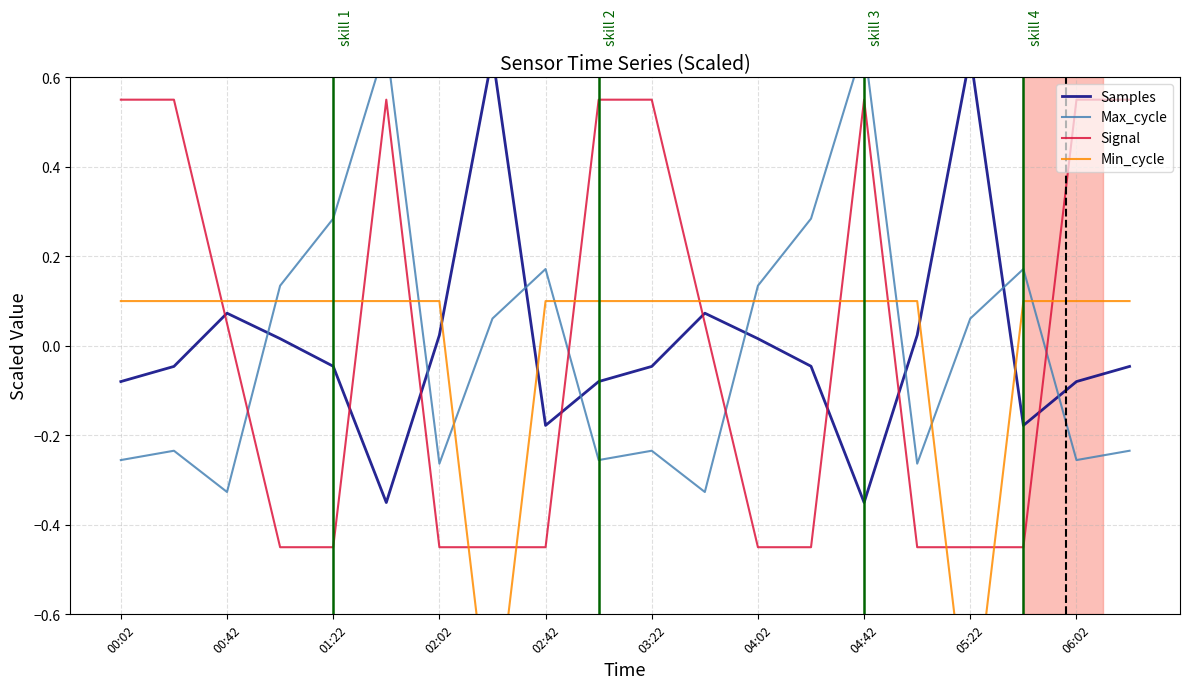

How many lines are shown in the chart?

4